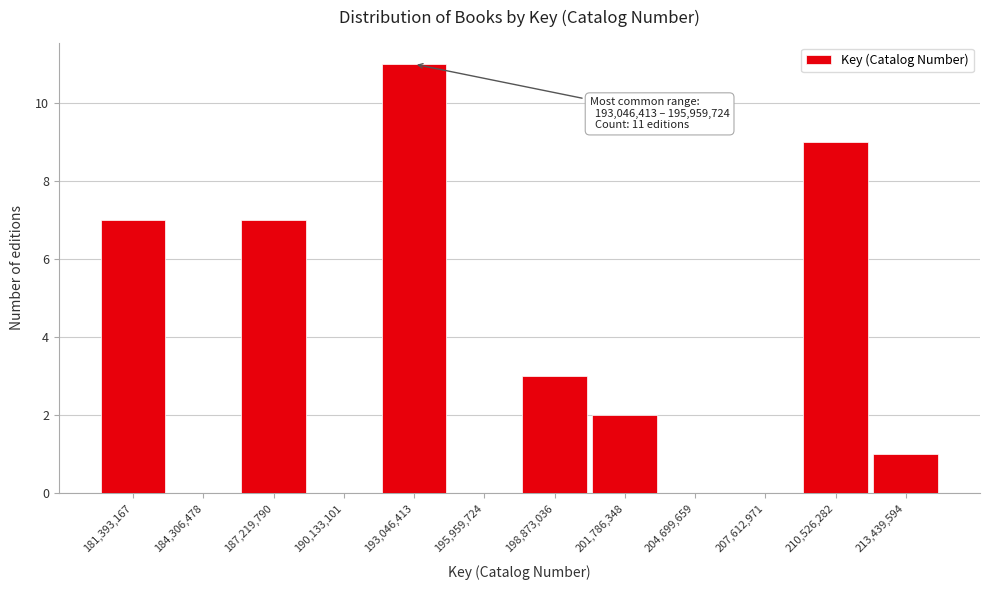

Reading right to left, extract all data points from this chart.

213,439,594=1	210,526,282=9	207,612,971=0	204,699,659=0	201,786,348=2	198,873,036=3	195,959,724=0	193,046,413=11	190,133,101=0	187,219,790=7	184,306,478=0	181,393,167=7